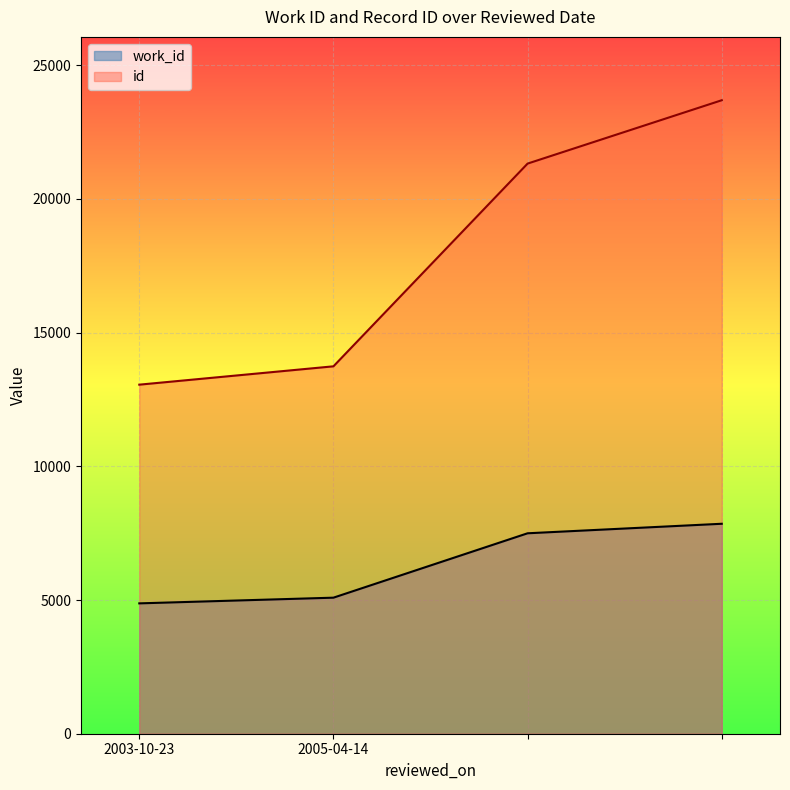

What is the greatest value displayed?

23691